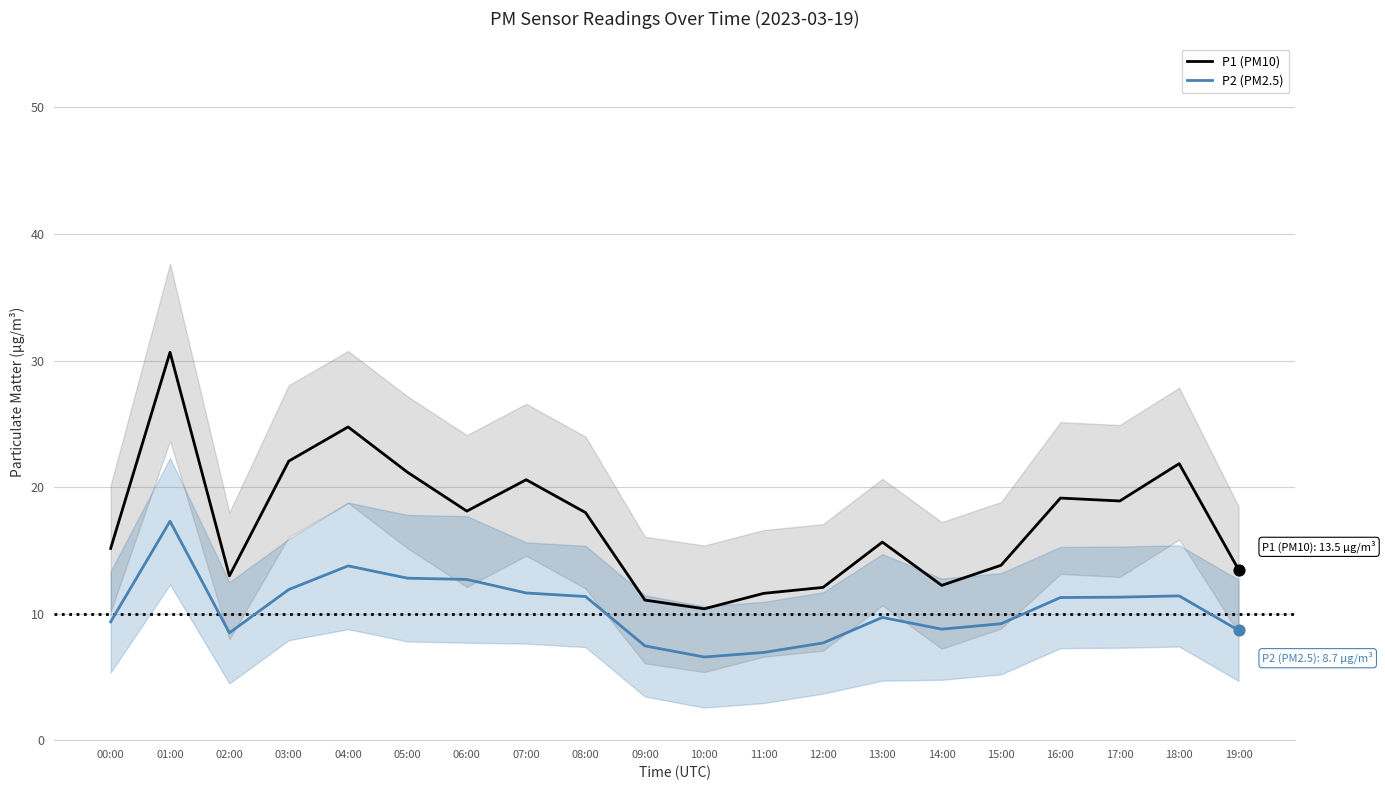

At how many categories does at least one series exceed 25?

1